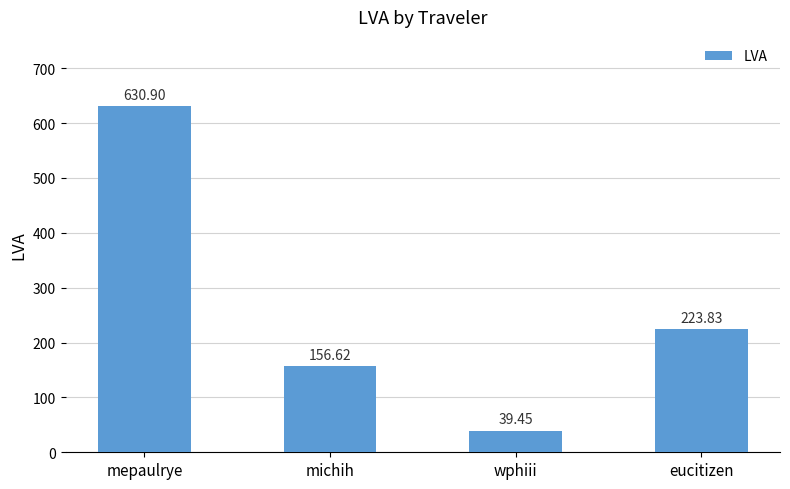

Rank the categories by value from highest to lowest.

mepaulrye, eucitizen, michih, wphiii